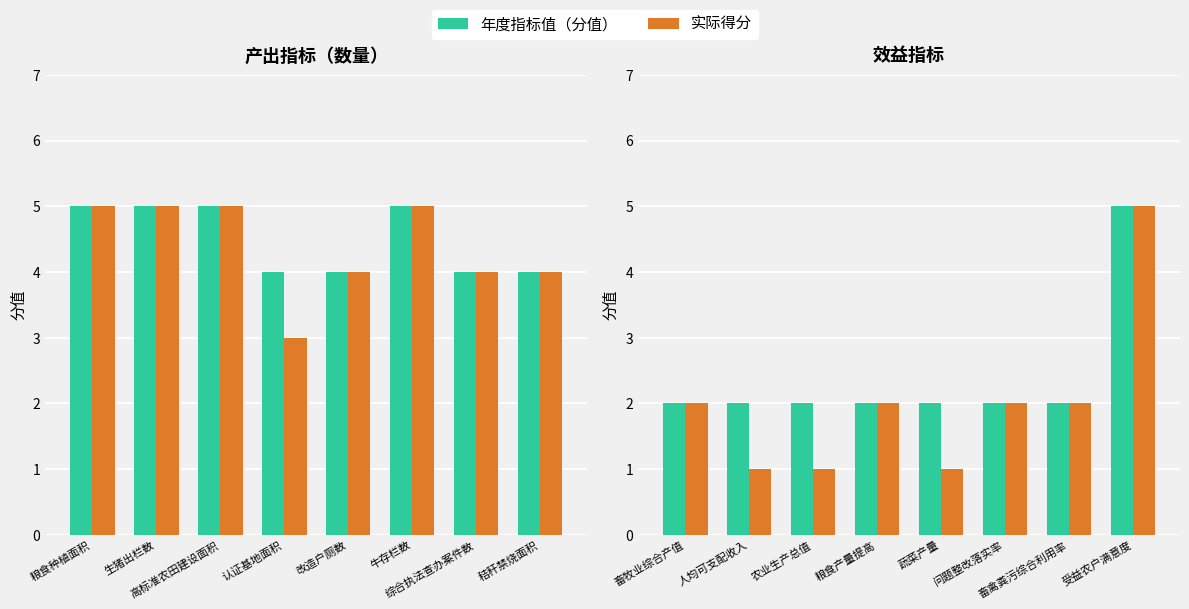

How many data points in 年度指标值（分值） are above 2?

1